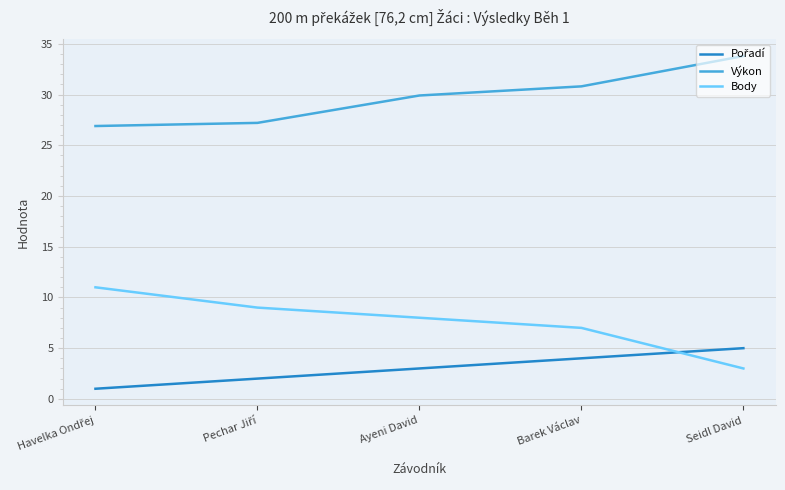

What is the spread (max minus min) of values at Seidl David?

30.8